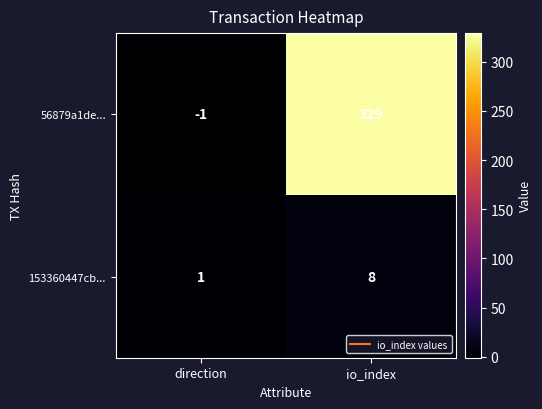

Which series has the largest total across all categories?

56879a1de...